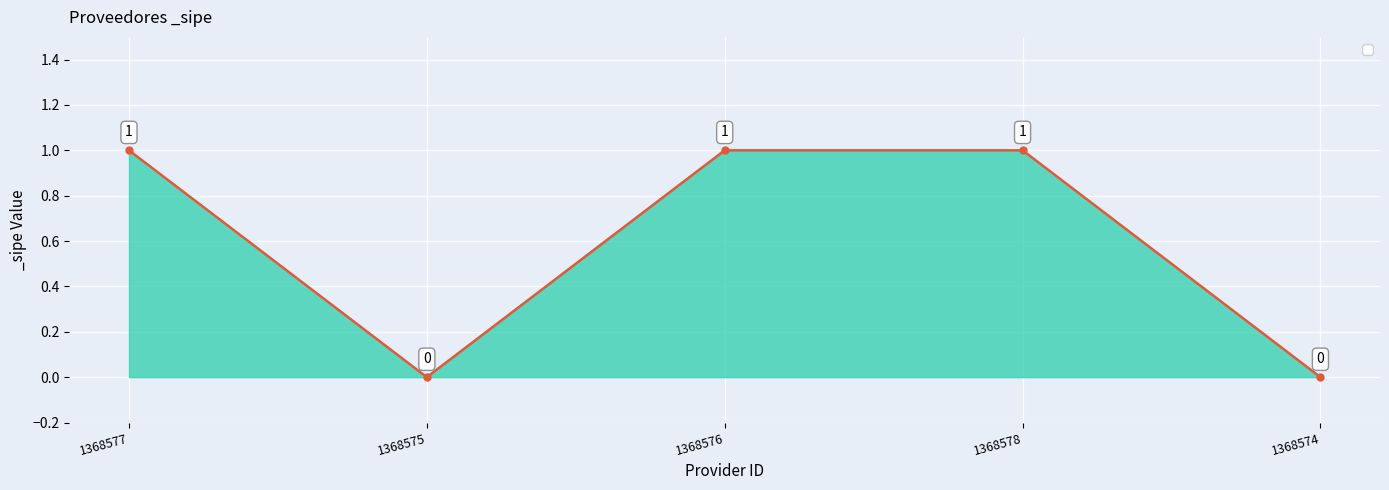

Is it true that the value at 1368575 is 0?

True